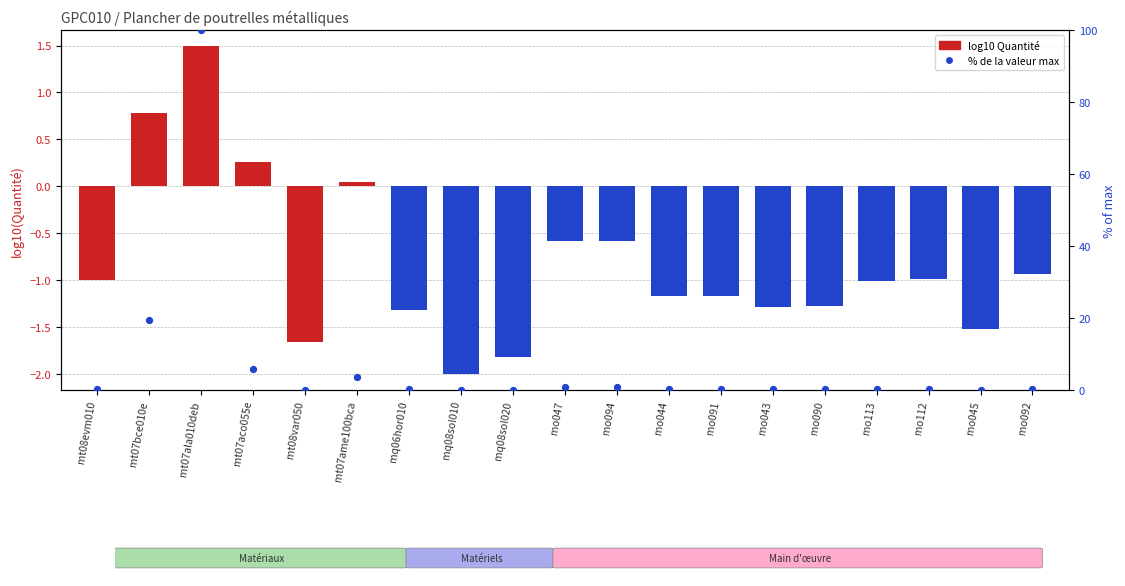

At which category is the sum across all series the highest?

mt07ala010deb